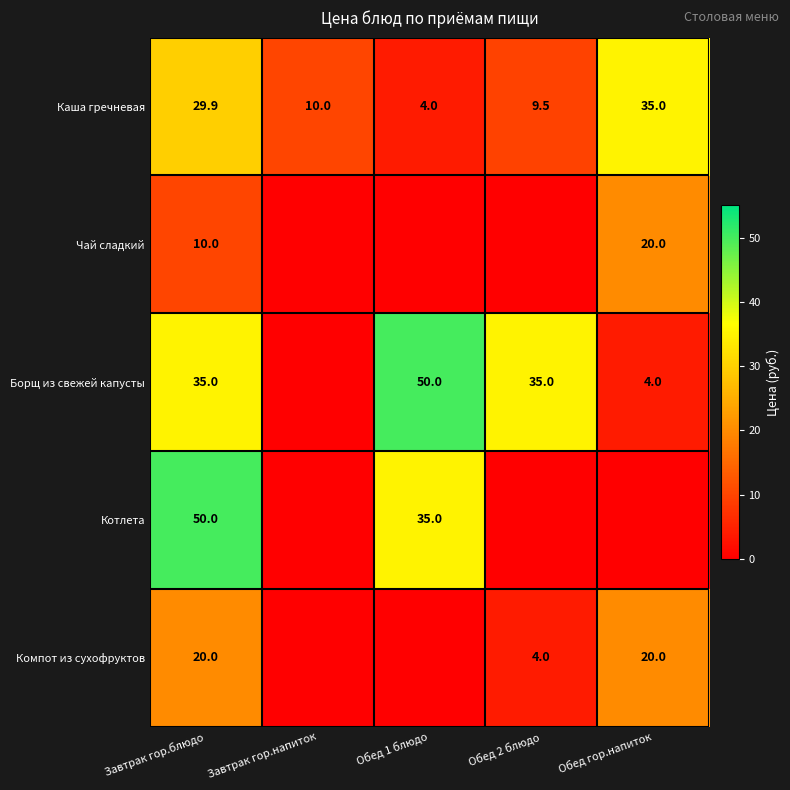

What is the spread (max minus min) of values at Обед 2 блюдо?

35.0